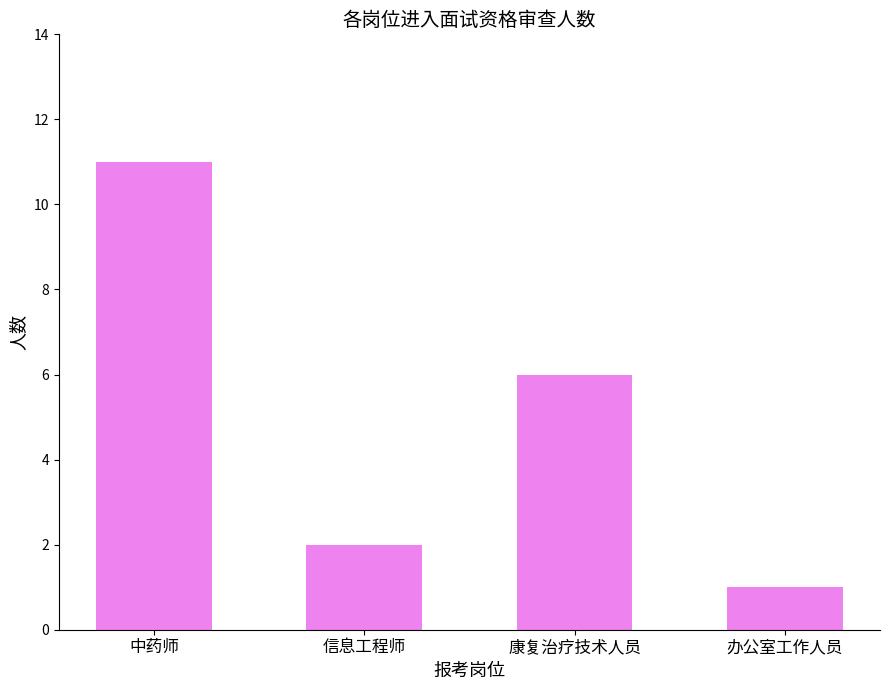

What is the ratio of the value at 中药师 to the value at 康复治疗技术人员?

1.8